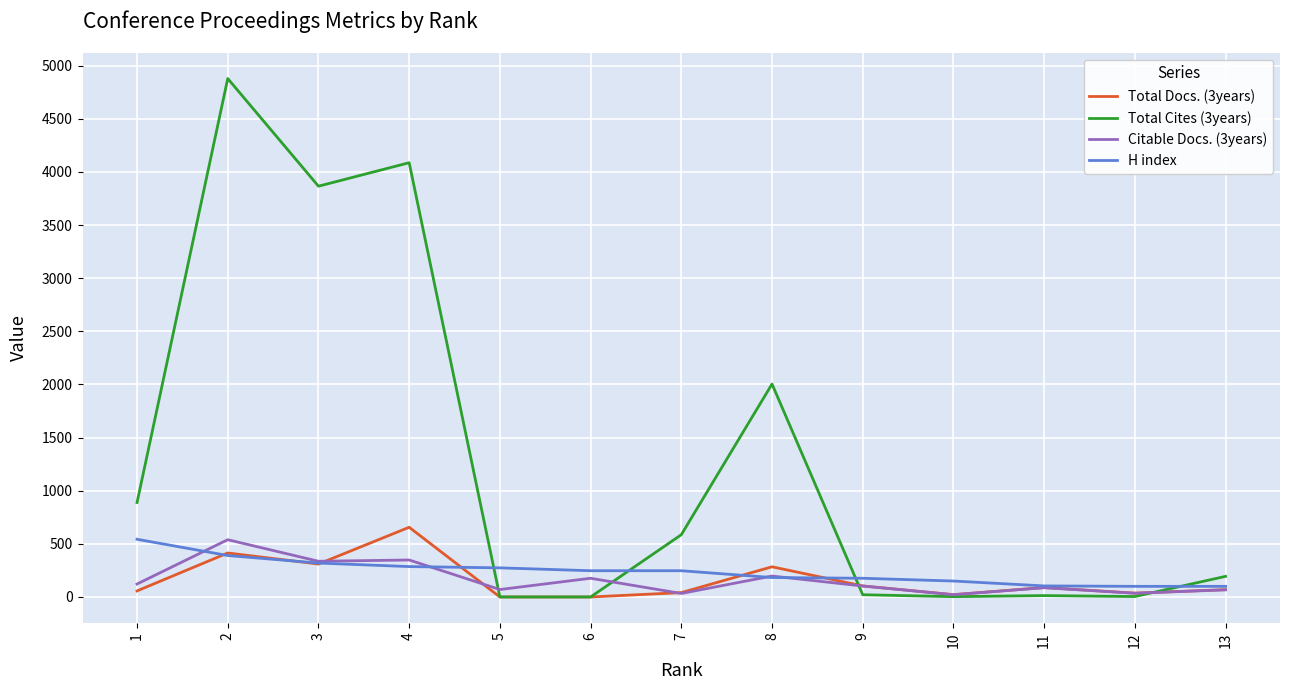

The Citable Docs. (3years) series shows 87 at 11. True or false?

True